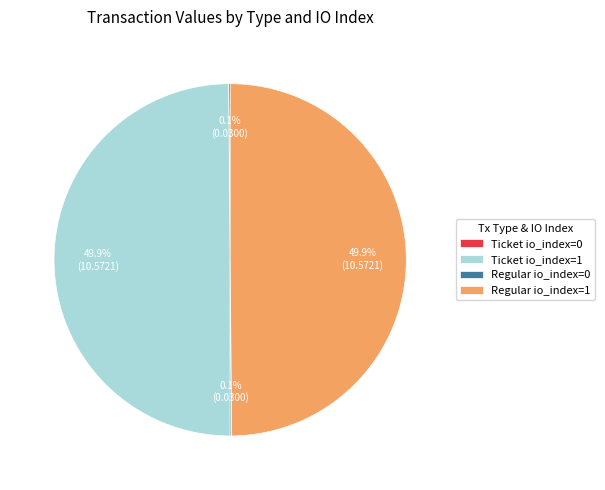

To the nearest percent, what portion does Regular io_index=1 represent?

50%